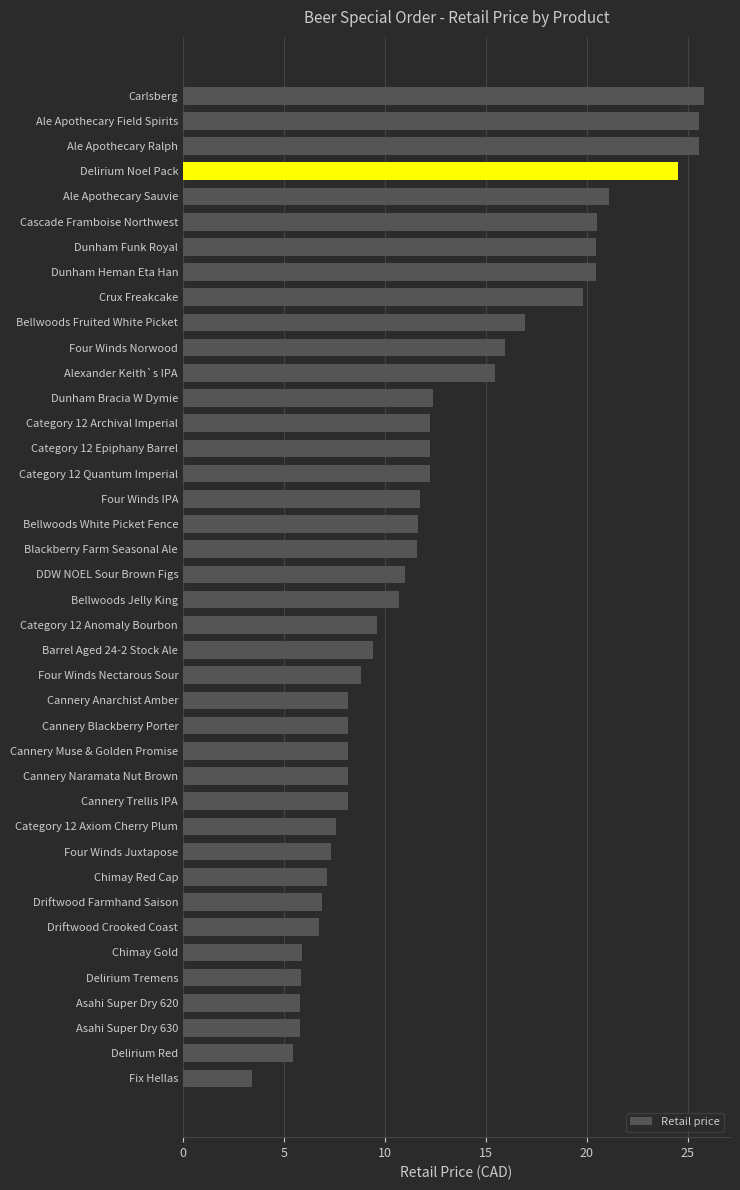

What is the approximate value at Driftwood Farmhand Saison?

6.9